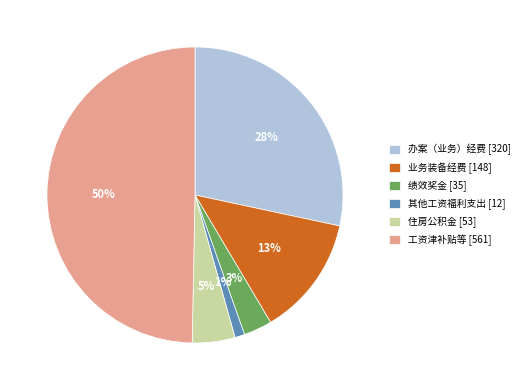

What is the smallest slice in the pie chart?

其他工资福利支出